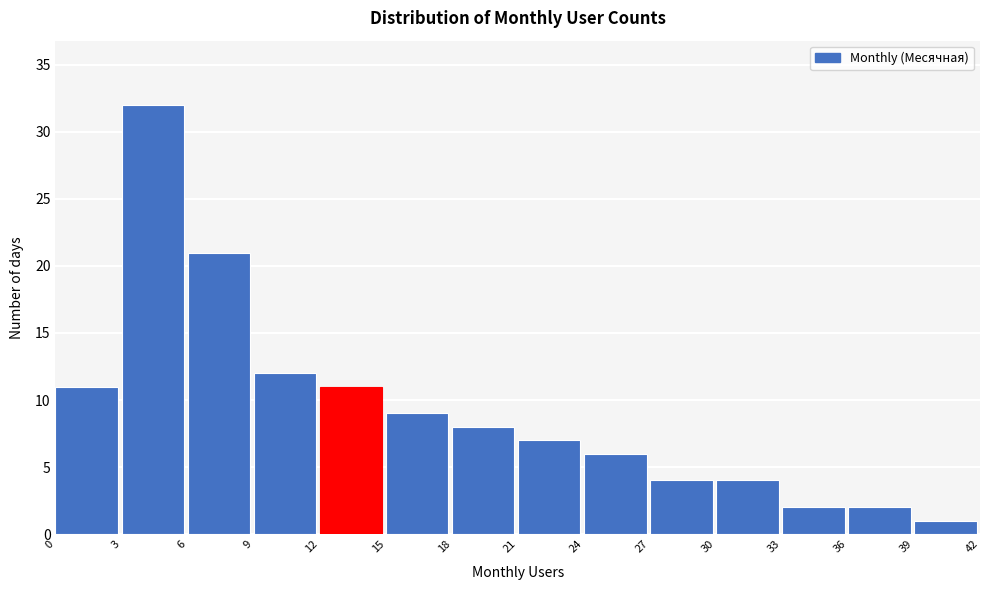

Over which range of the x-axis is the bar tallest?

3 to 6